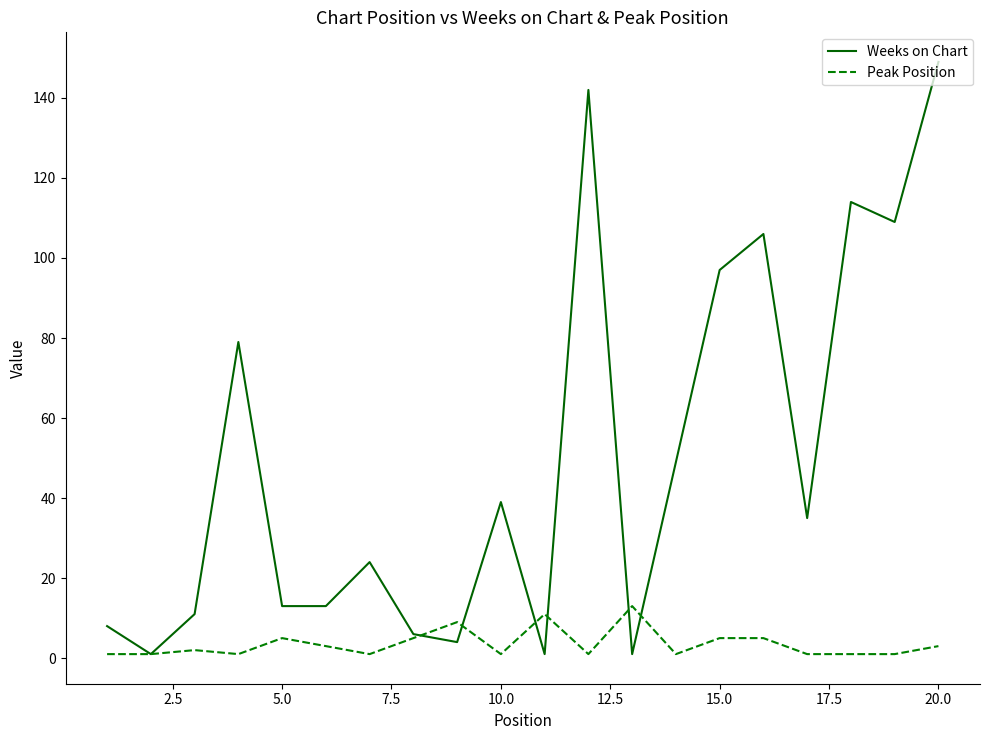

What is the maximum value for Peak Position?

13